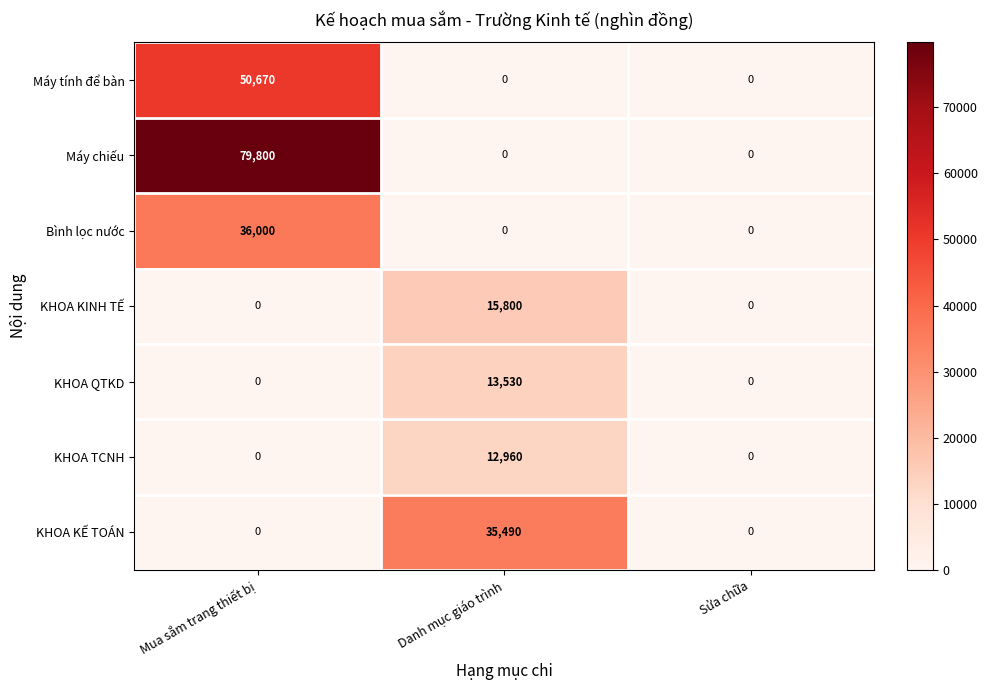

How many distinct data groups are displayed?

7